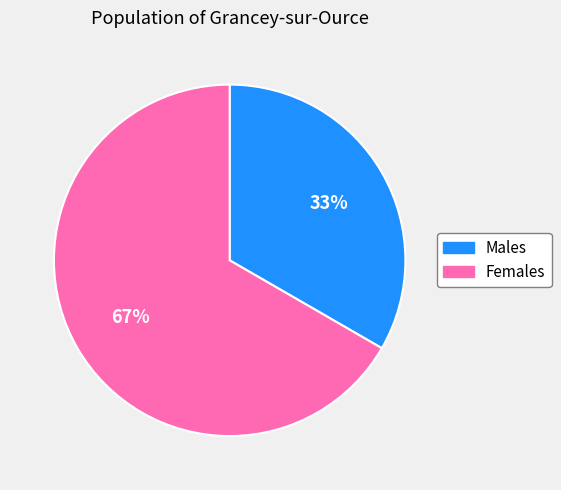

To the nearest percent, what is the average slice percentage?

50%